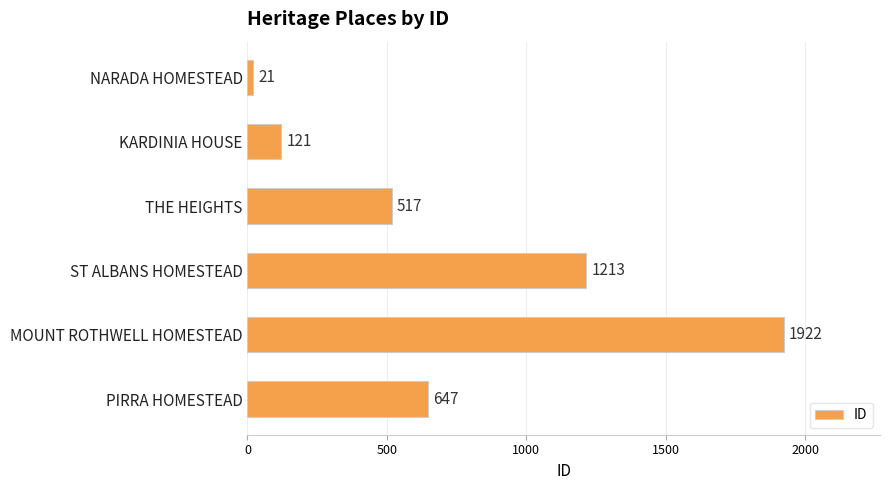

What position from the top is PIRRA HOMESTEAD?

6